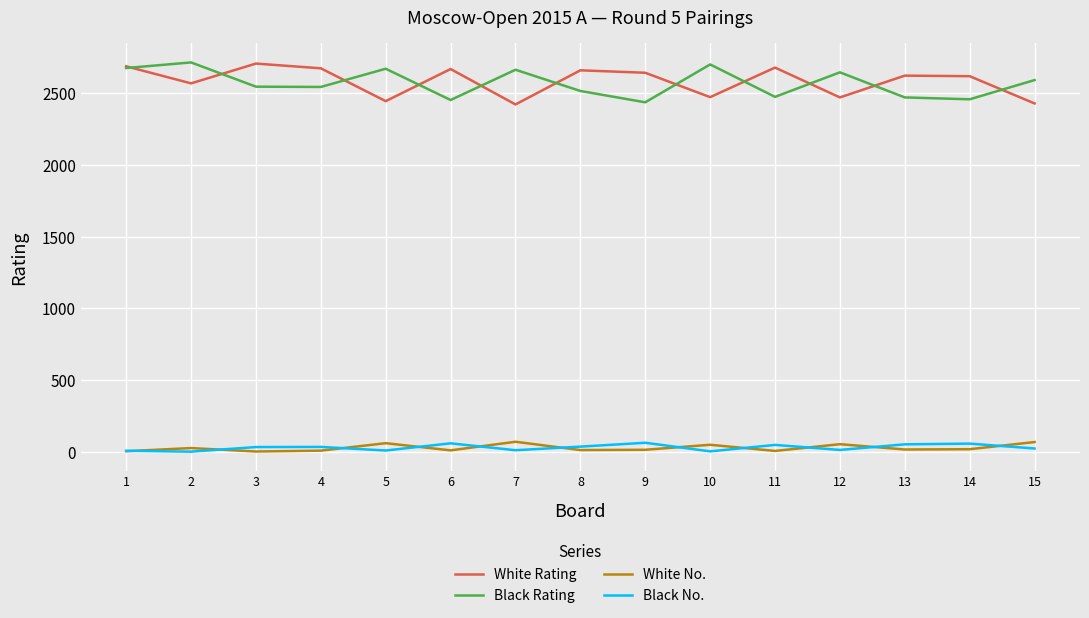

What is the highest value of the Black Rating series?

2714